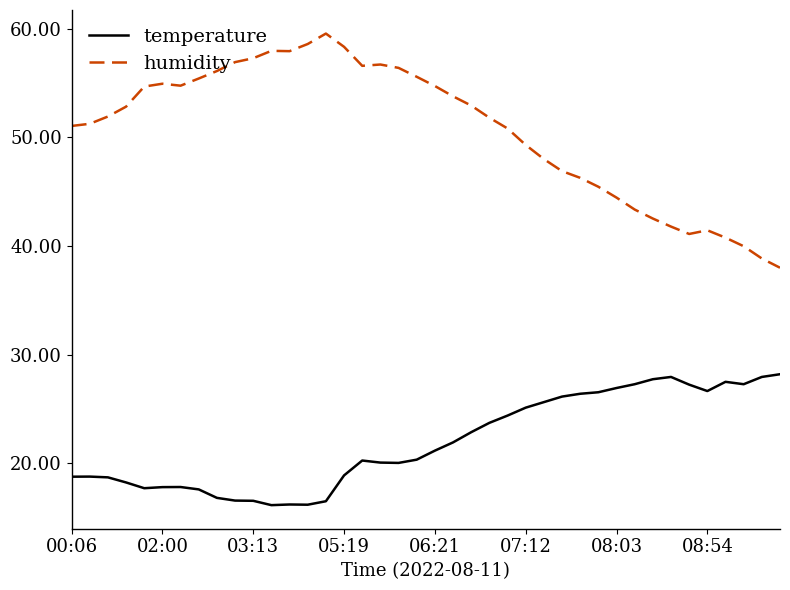

Rank the series by their average value, from highest to lowest.

humidity, temperature